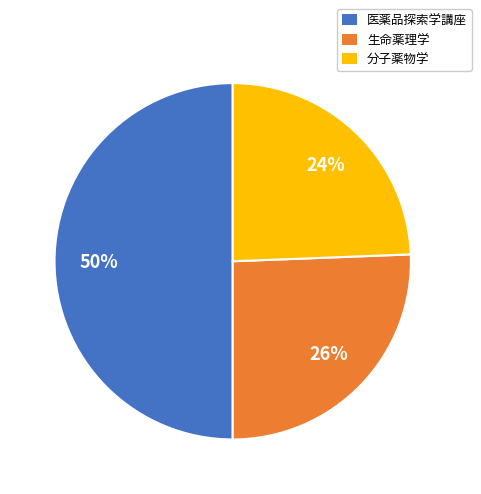

Combined, do 医薬品探索学講座 and 生命薬理学 account for over 50%?

Yes